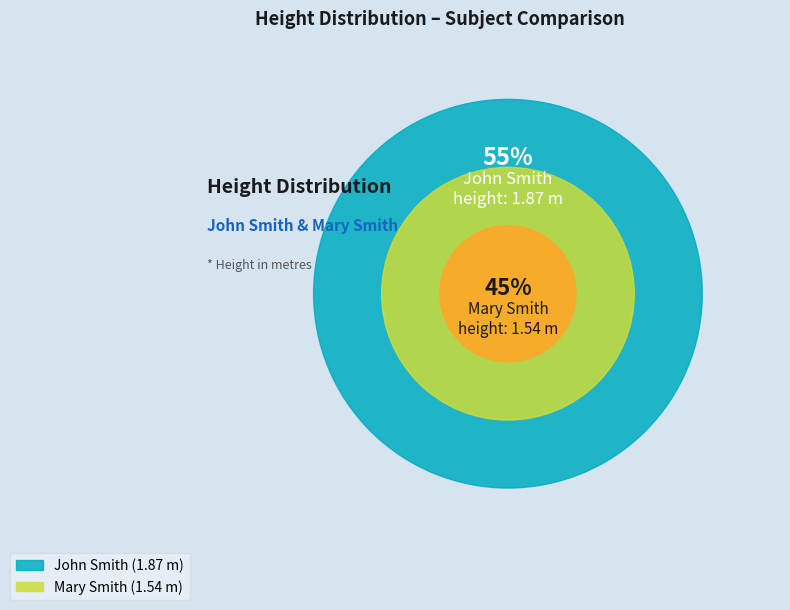

Does John Smith represent more than half of the total?

Yes